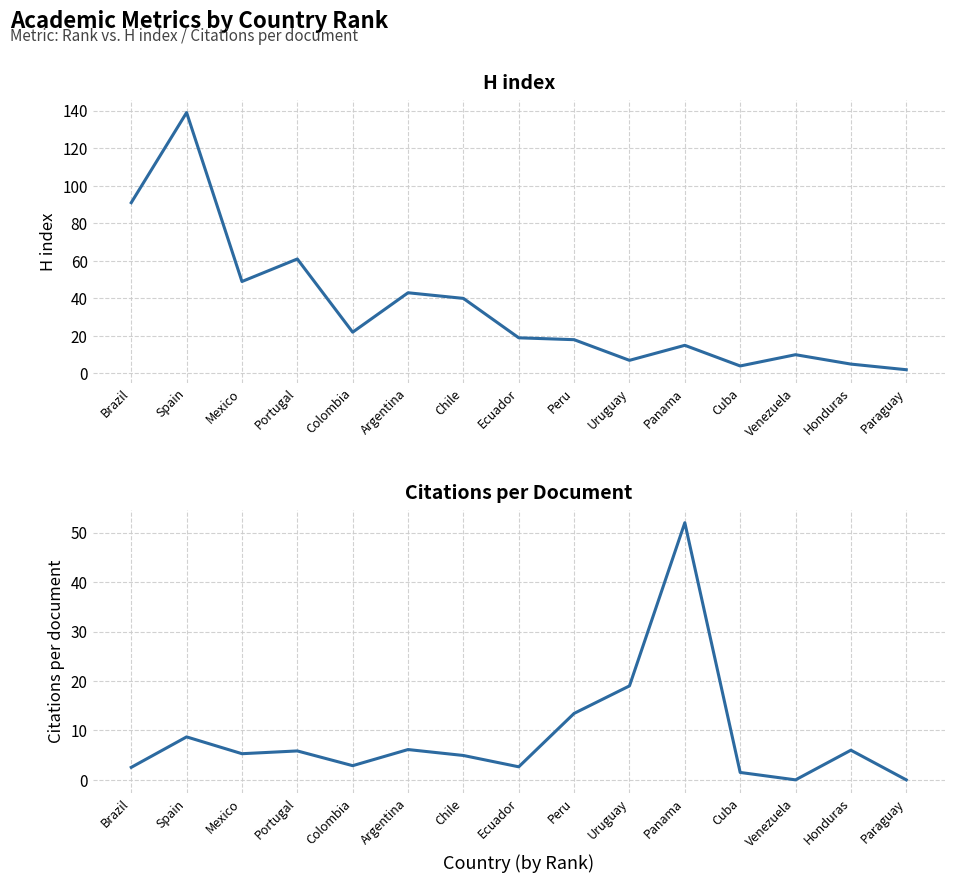

Which label corresponds to the largest value in the chart?

Spain